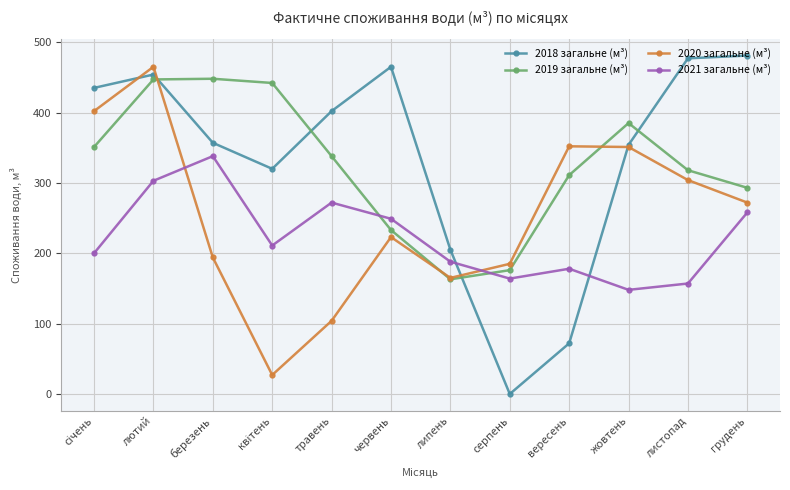

What is the sum of all 2018 загальне (м³) values?

4022